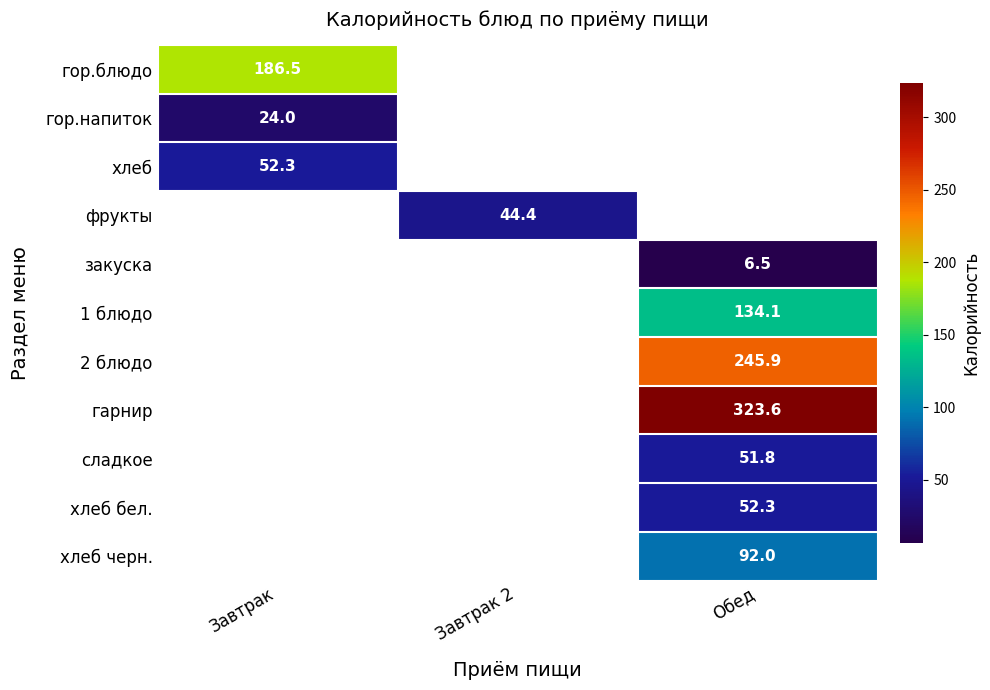

How many series are shown in this chart?

11